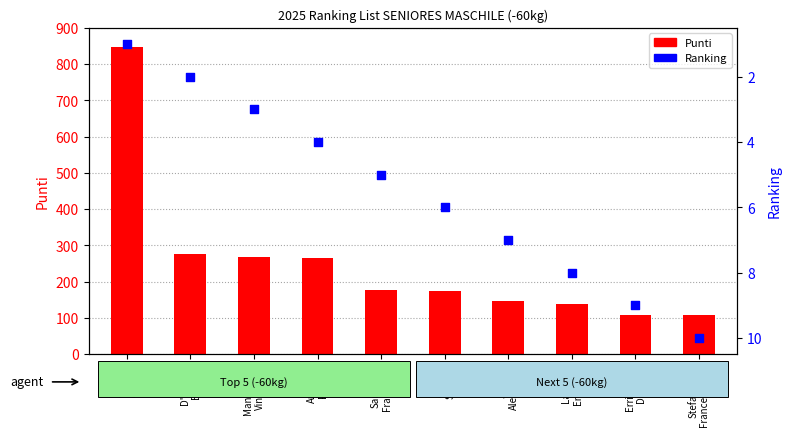

Is the value of Punti at Manferlotti
Vincenzo greater than the value of Ranking at Jelic
Alexander?

Yes